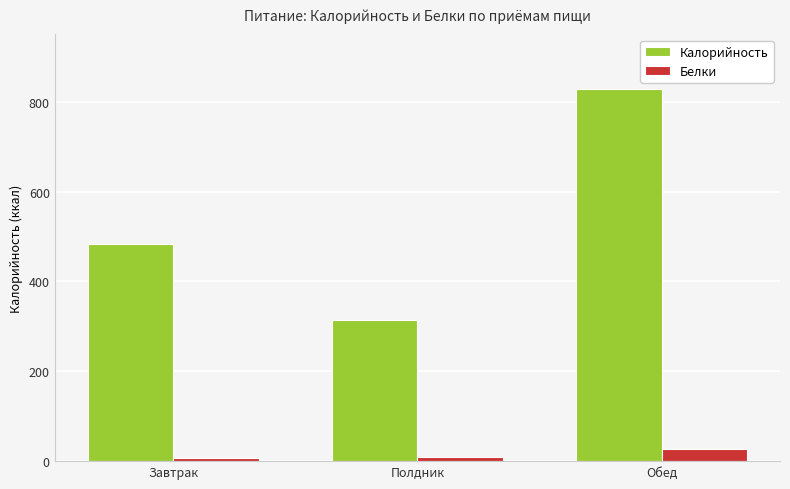

The value of Калорийность at Завтрак is 483.1. True or false?

True